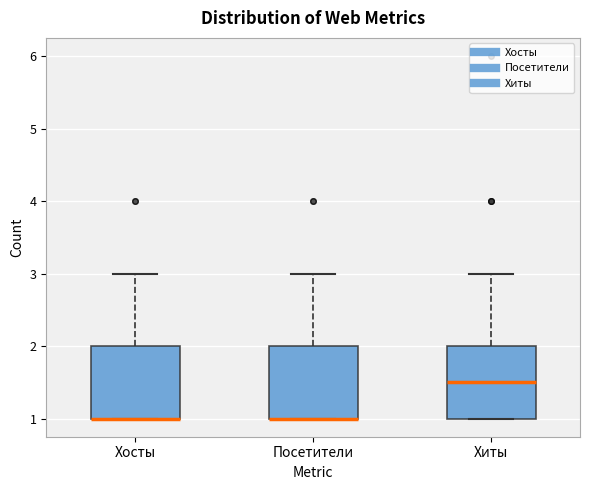

Where is the lower edge of the box for Хиты on the y-axis? The values are not printed on the chart, so give them approximately, as read against the axis.

1.0